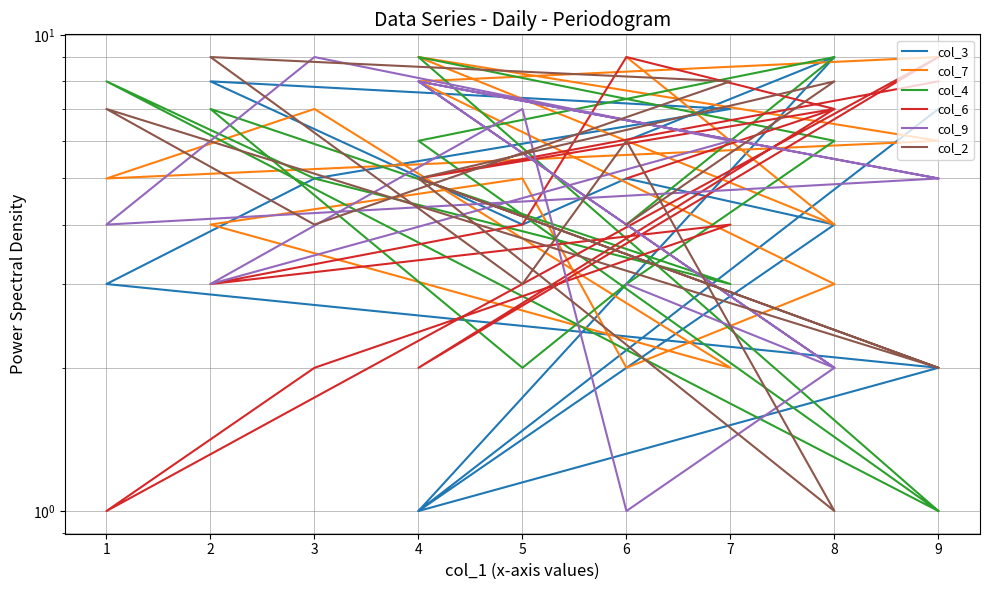

Reading right to left, transcribe all the data shown in this chart.

col_3: 6	9	1	2	3	5	7	8	4	5	4	1	7
col_7: 9	4	9	6	5	7	2	4	5	2	3	8	9
col_4: 4	9	6	1	8	5	3	7	2	3	6	9	1
col_6: 5	7	2	9	1	2	4	3	4	9	7	5	8
col_9: 3	2	8	5	4	9	6	3	7	1	2	8	5
col_2: 4	8	5	2	7	4	8	9	3	6	1	5	2